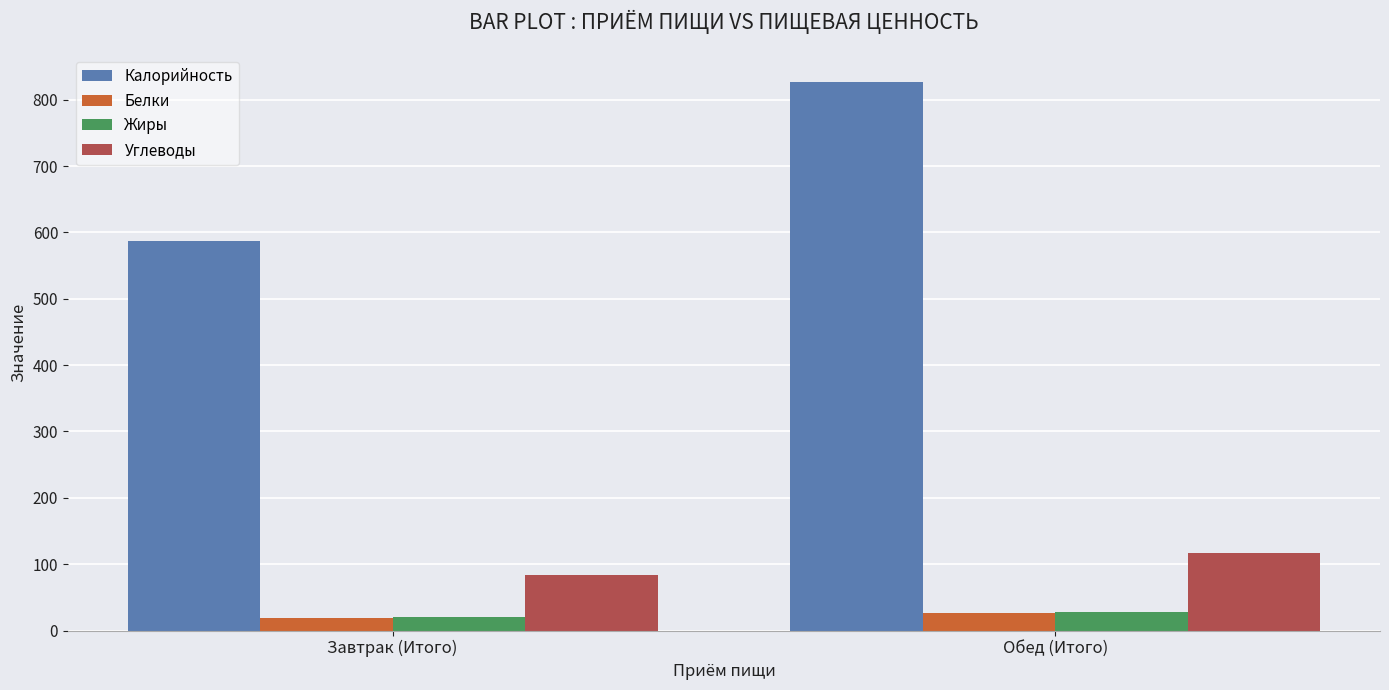

Where is Калорийность nearest to the value 707?

Завтрак (Итого)